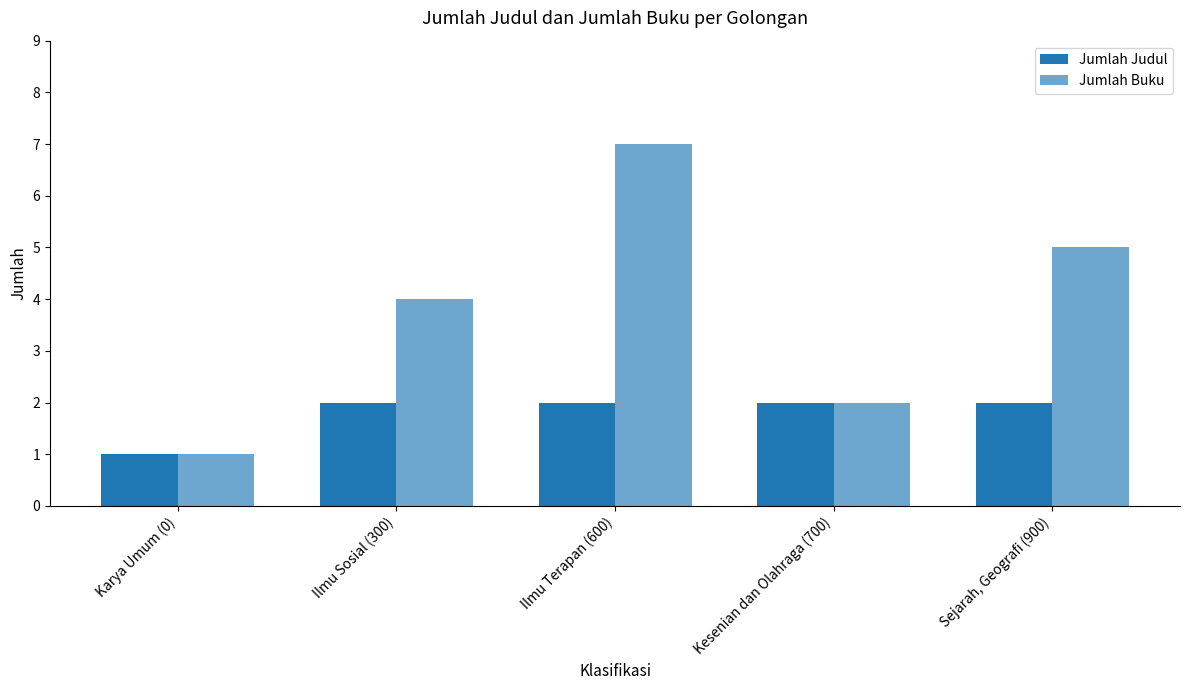

Which series has the widest spread of values?

Jumlah Buku